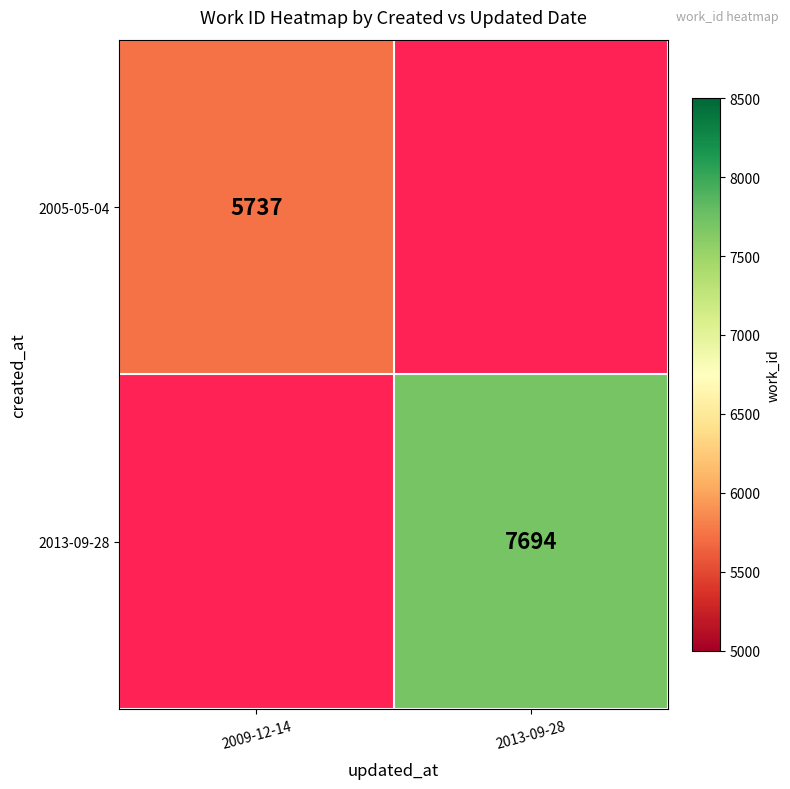

The value of 2005-05-04 at 2009-12-14 is 1172.0. True or false?

False